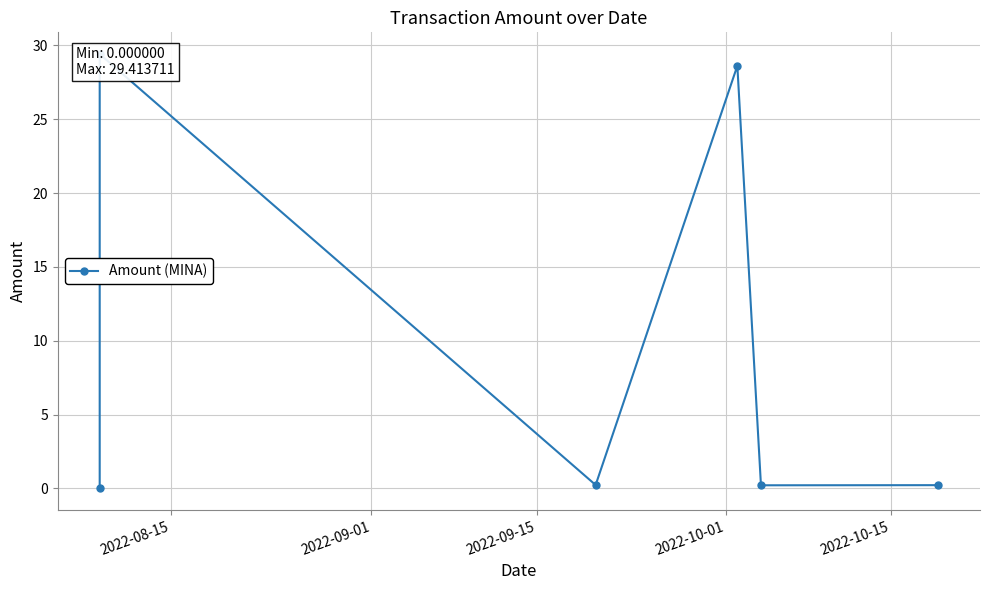

Count the number of data series in this chart.

1